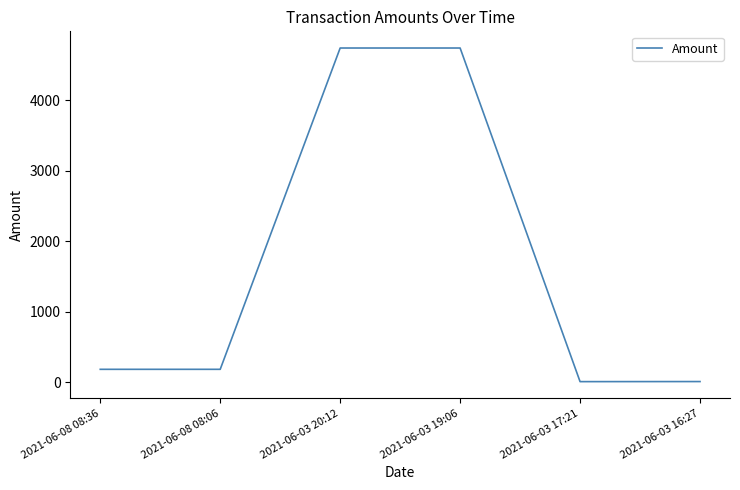

Which has a higher value, 2021-06-03 16:27 or 2021-06-03 19:06?

2021-06-03 19:06